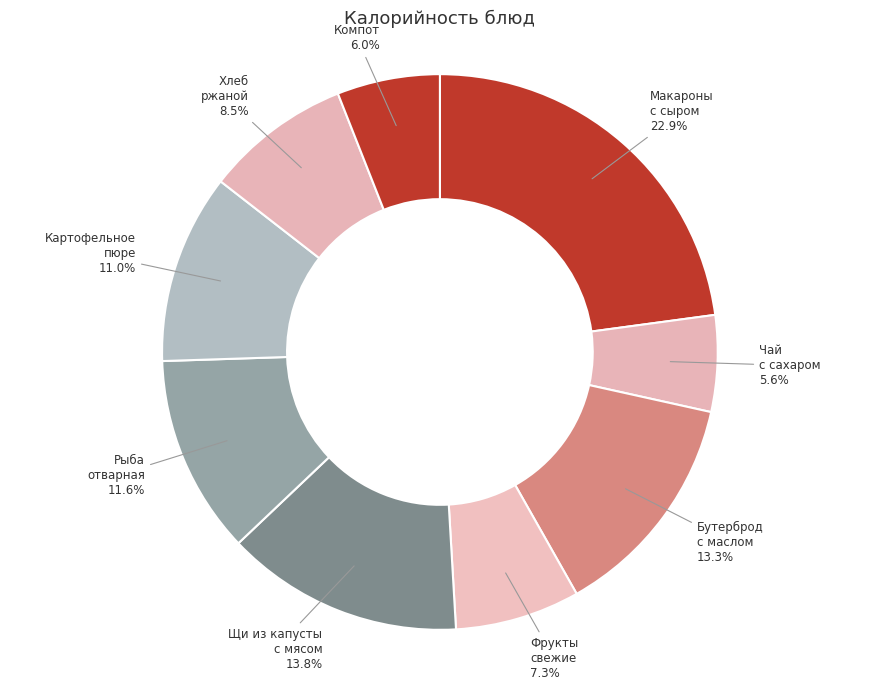

Which slice is the largest?

Макароны с сыром